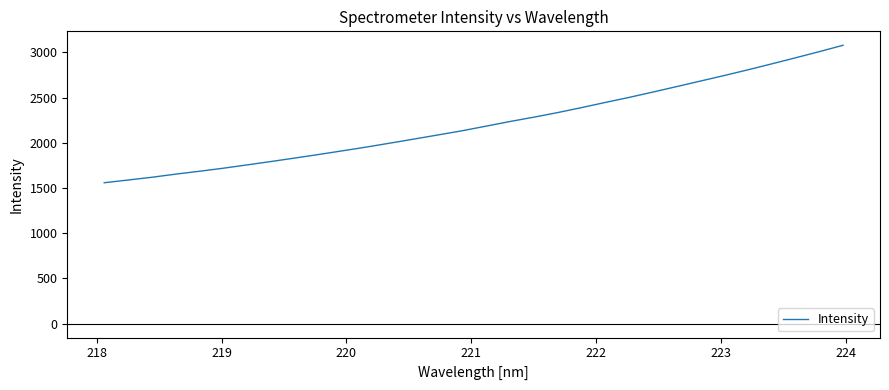

What is the difference between the maximum and minimum values?

1519.9